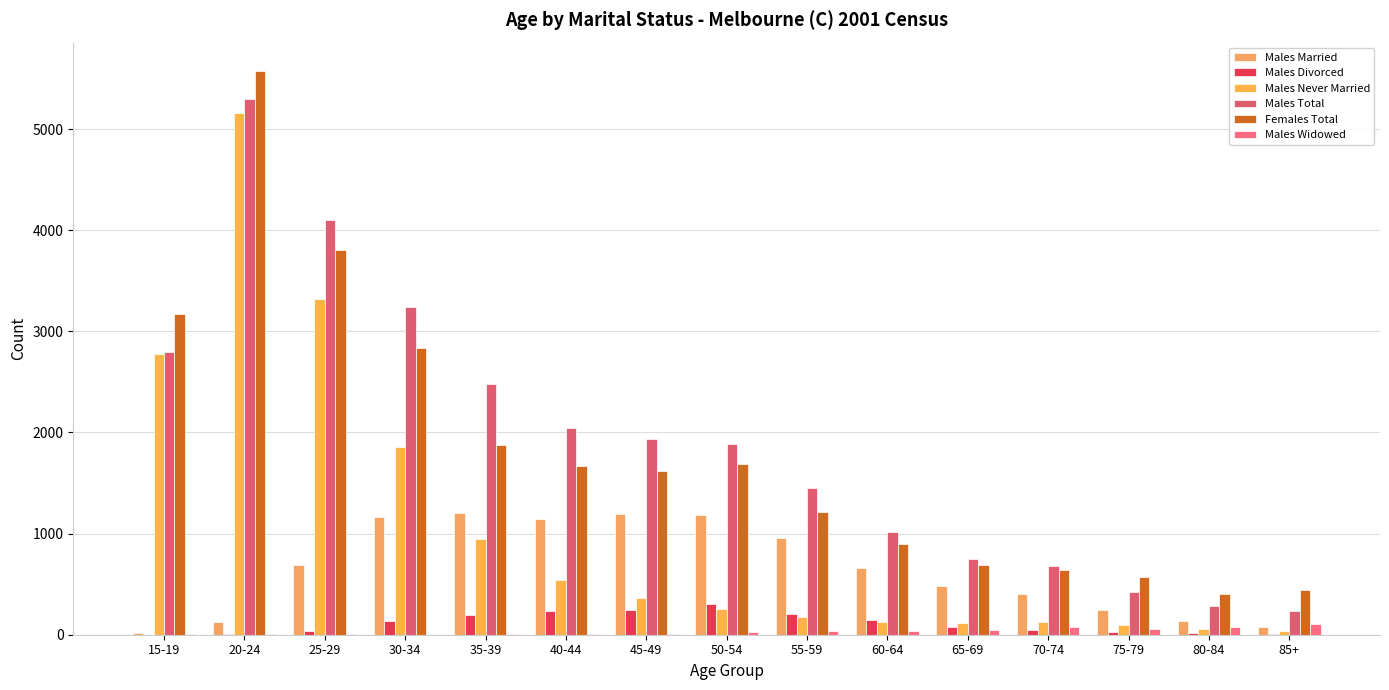

The value of Males Widowed at 85+ is 108. True or false?

True